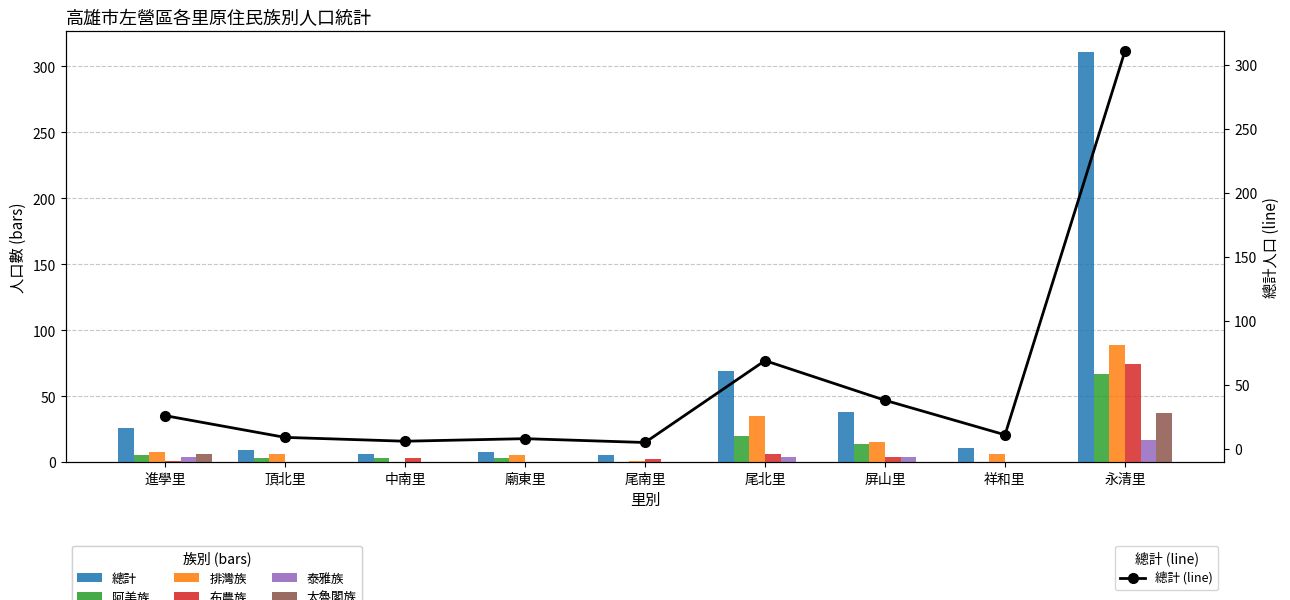

At which label does 總計 reach its minimum?

尾南里